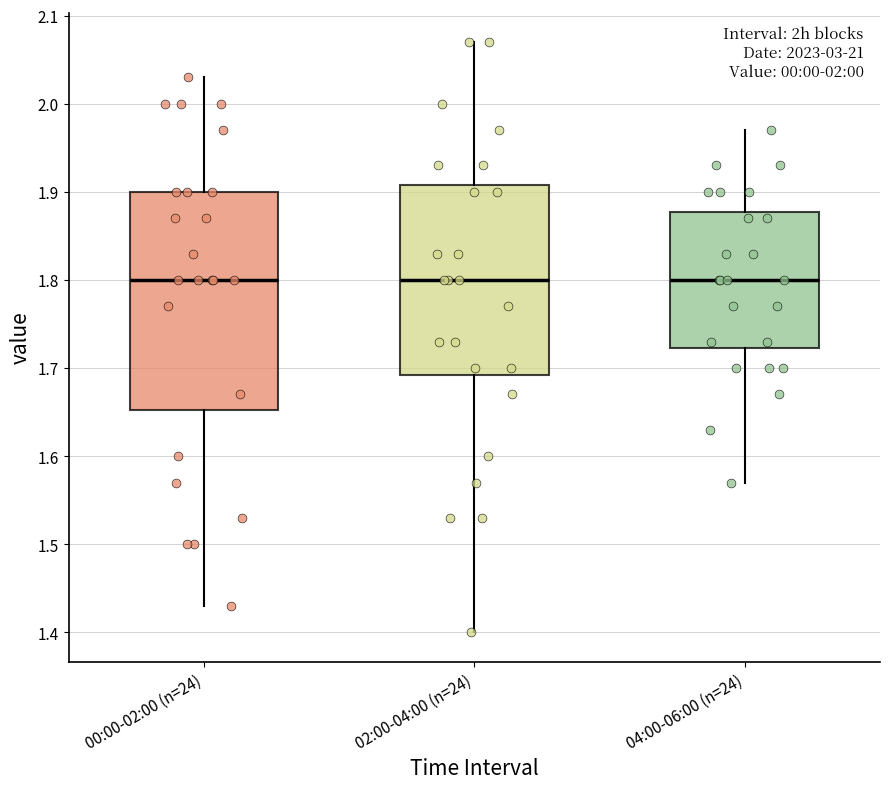

Reading left to right, read every box against the y-axis: the position of its median line, the range the box covers, and the ends of its whiskers. The values are not printed on the chart, so give them approximately, as read against the axis.

00:00-02:00 (n=24): median 1.80, box 1.65 to 1.90, whiskers 1.43 to 2.03
02:00-04:00 (n=24): median 1.80, box 1.69 to 1.91, whiskers 1.40 to 2.07
04:00-06:00 (n=24): median 1.80, box 1.72 to 1.88, whiskers 1.57 to 1.97